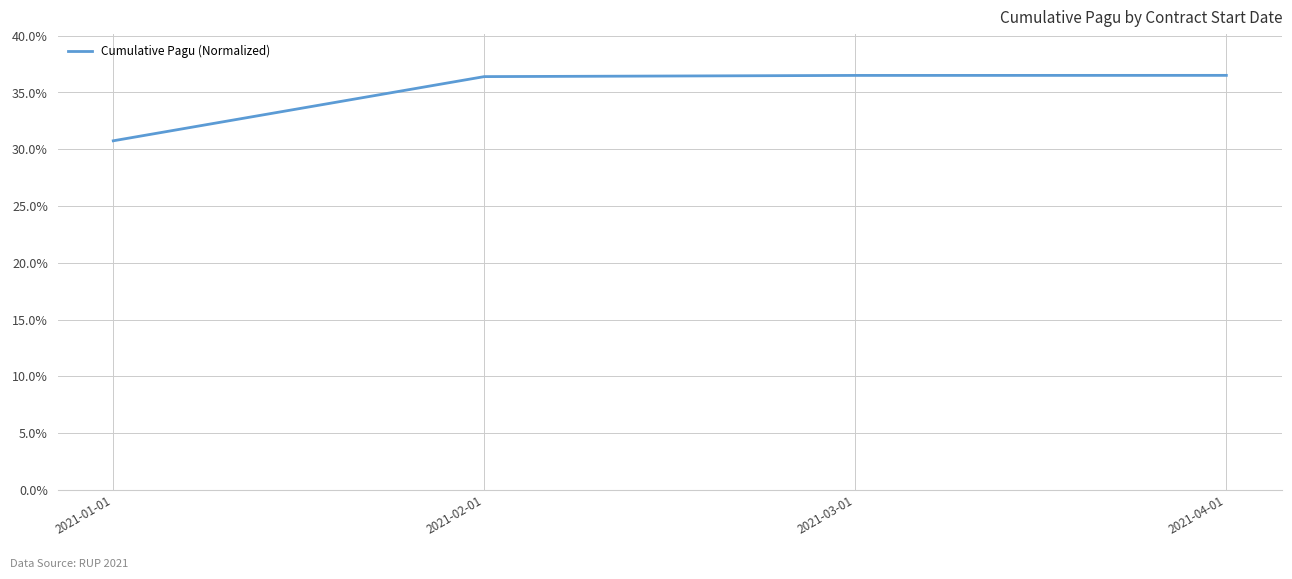

What position from the right is 2021-01-01?

4